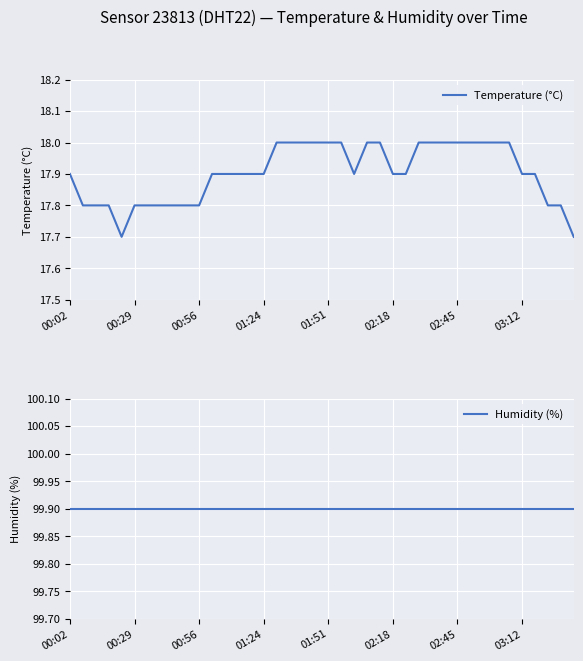

The value of Temperature (°C) at 00:29 is 17.8. True or false?

True